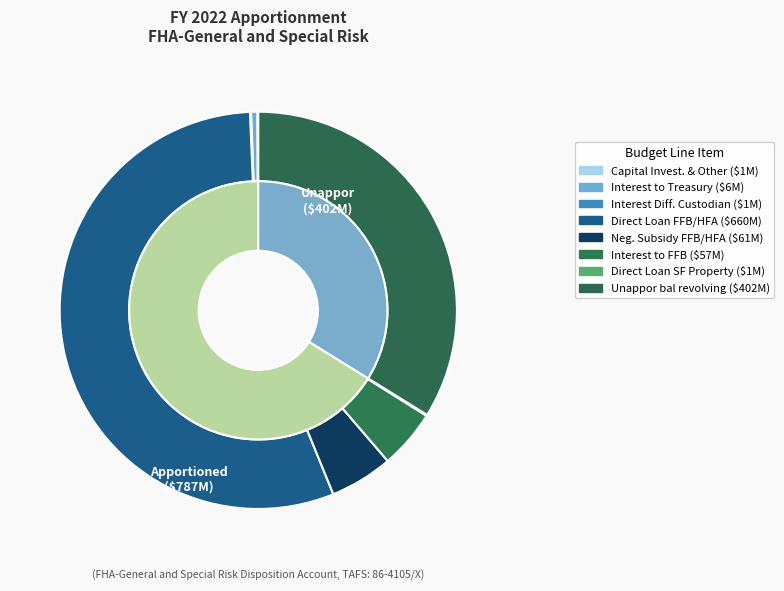

Which category has the biggest portion of the pie?

Direct Loan Level - FFB/HFA Risk Shares